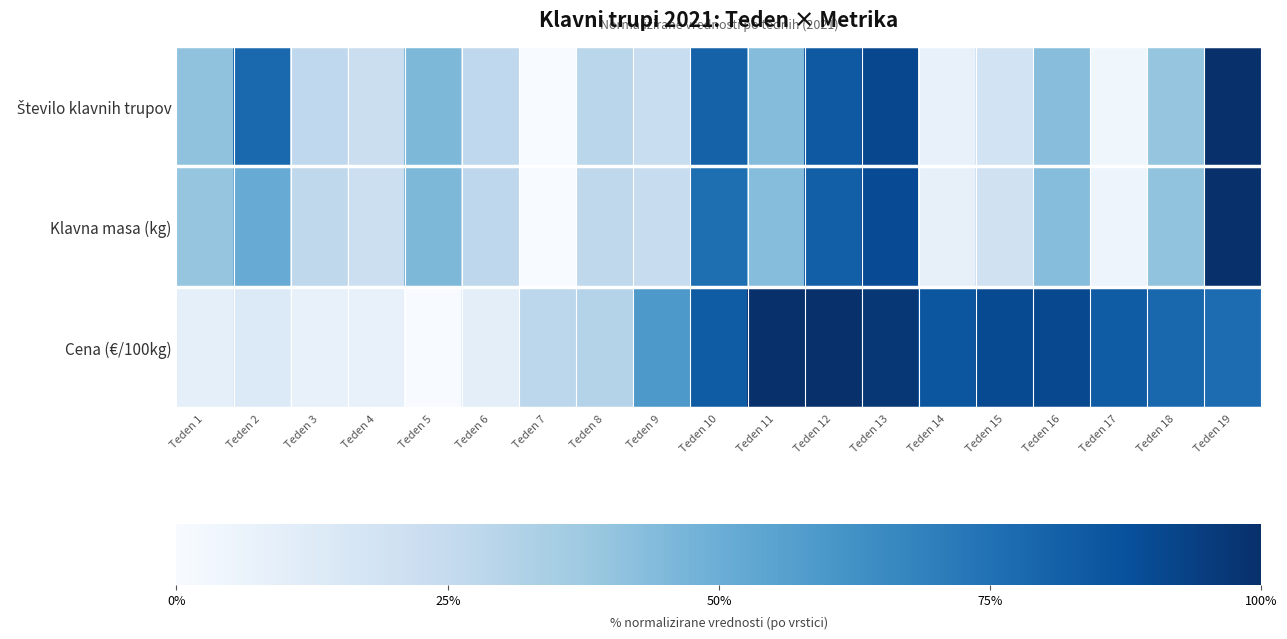

At how many categories does at least one series exceed 0?

19